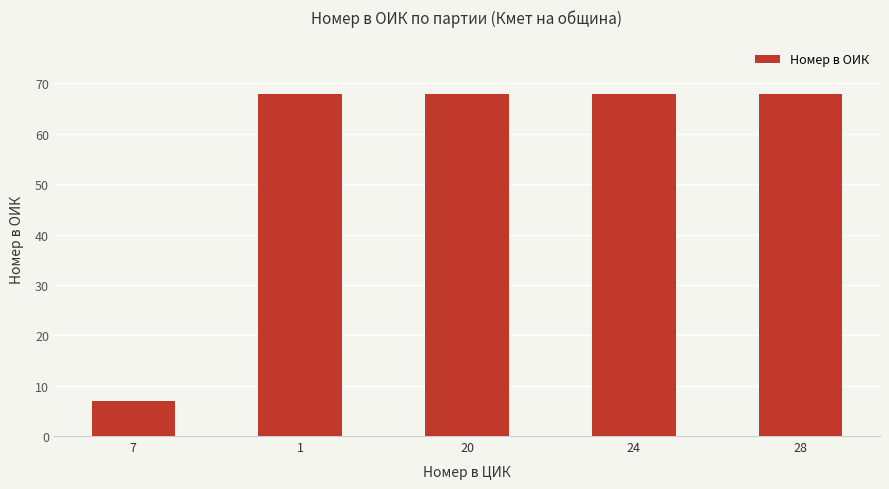

What is the label of the 2nd bar from the right?

24